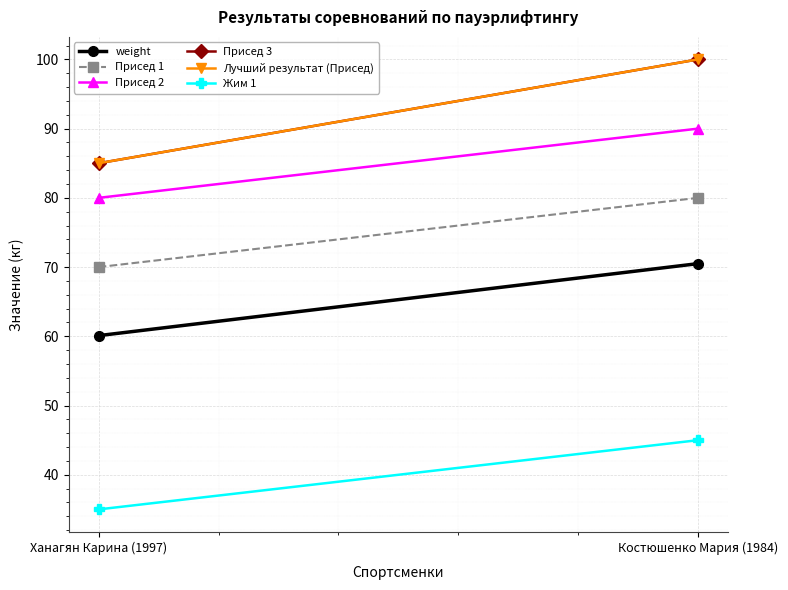

What position from the right is Ханагян Карина (1997)?

2